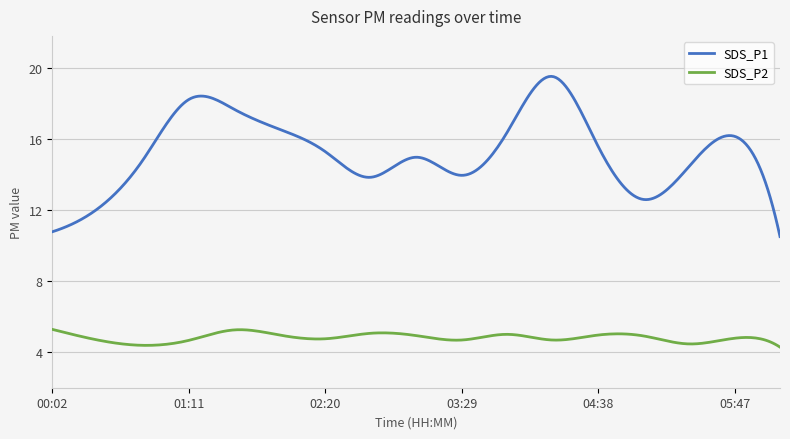

What is the lowest value of the SDS_P1 series?

10.5